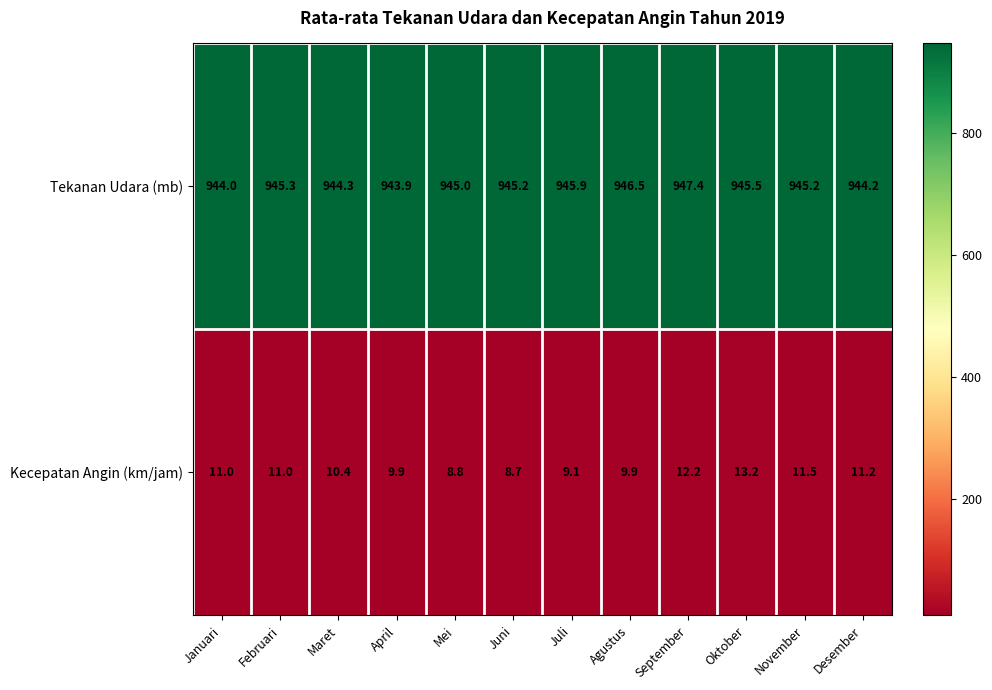

What is the total value across all series at Agustus?

956.4